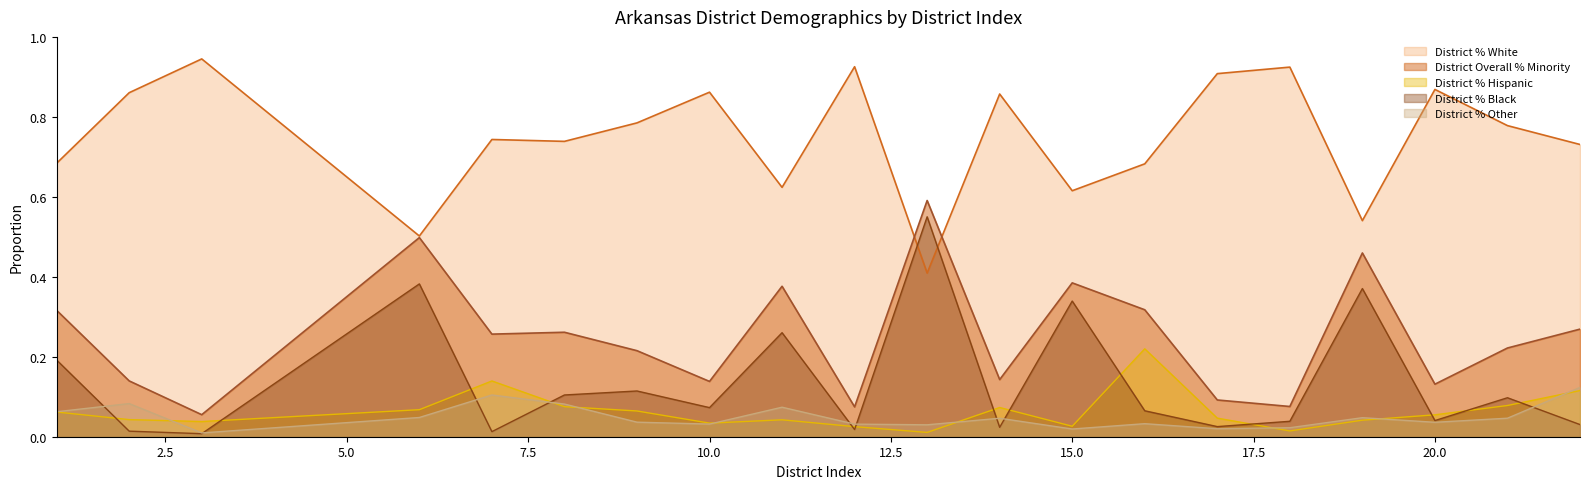

What is the difference between the maximum and minimum values in the District % Other series?

0.1